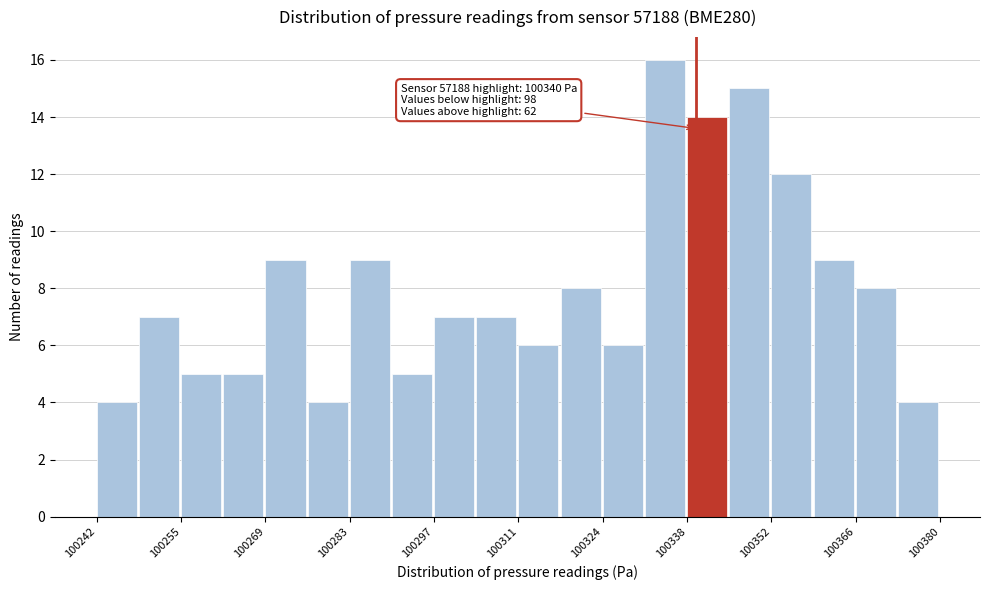

Around what value on the x-axis is the tallest bar? Give the approximate position of its centre, as read against the axis.

100334